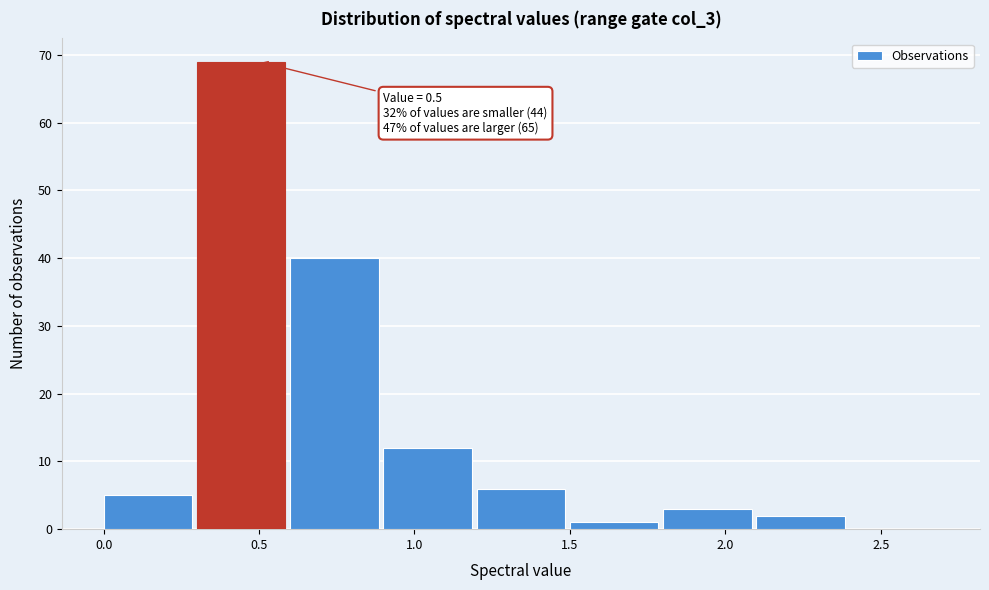

Over which range of the x-axis is the bar tallest?

0.3 to 0.6